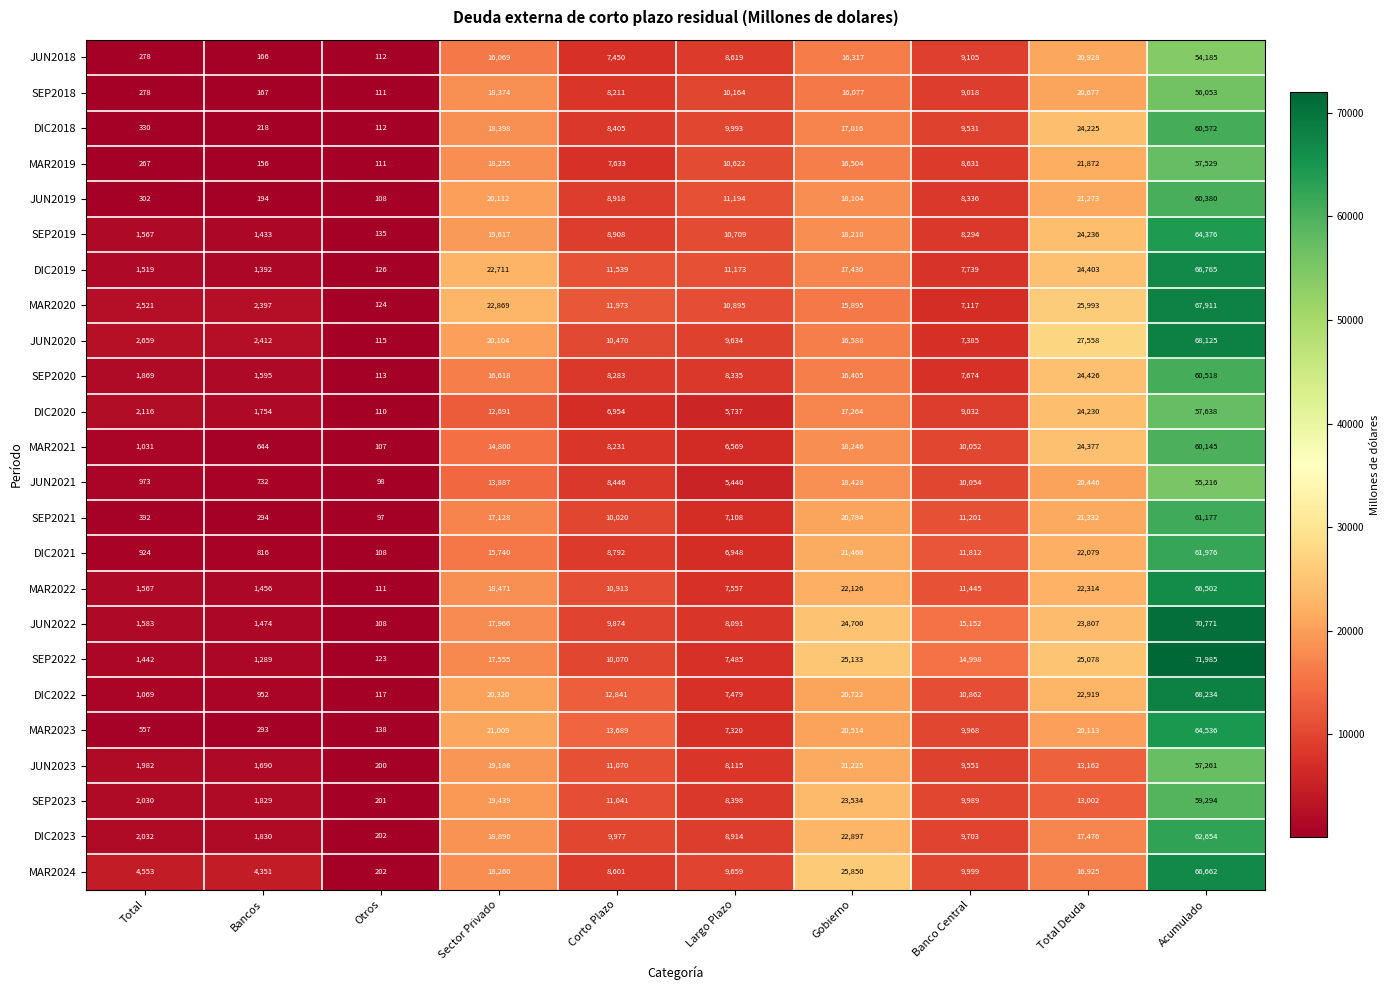

Rank the series by their maximum value, from highest to lowest.

SEP2022, JUN2022, DIC2022, JUN2020, MAR2020, DIC2019, MAR2024, MAR2022, MAR2023, SEP2019, DIC2023, DIC2021, SEP2021, DIC2018, SEP2020, JUN2019, MAR2021, SEP2023, DIC2020, MAR2019, JUN2023, SEP2018, JUN2021, JUN2018